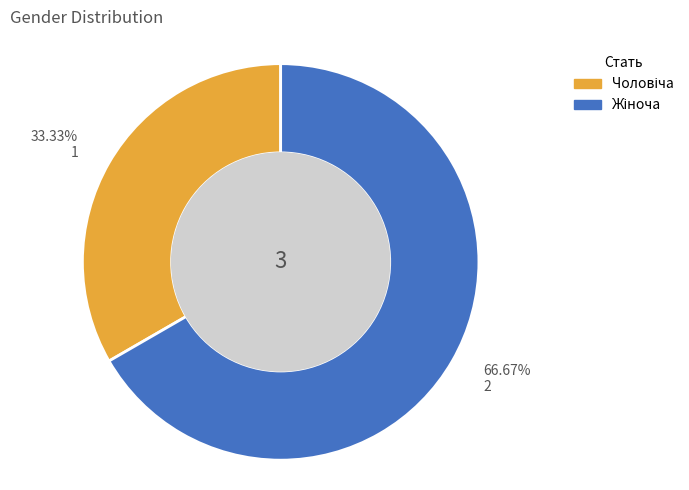

Does any single category account for the majority?

Yes